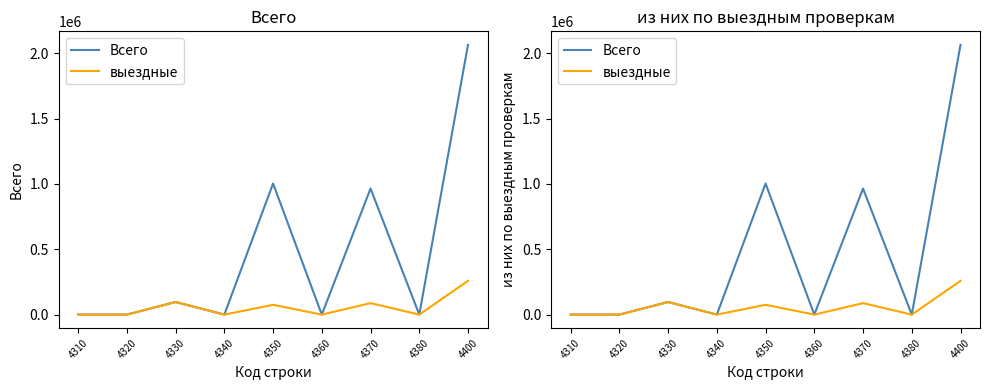

Which series has the largest total across all categories?

Всего